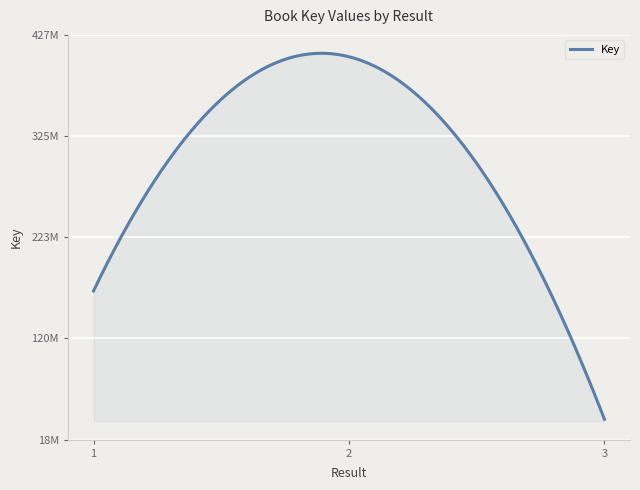

Does the chart display data point markers on the line(s)?

No